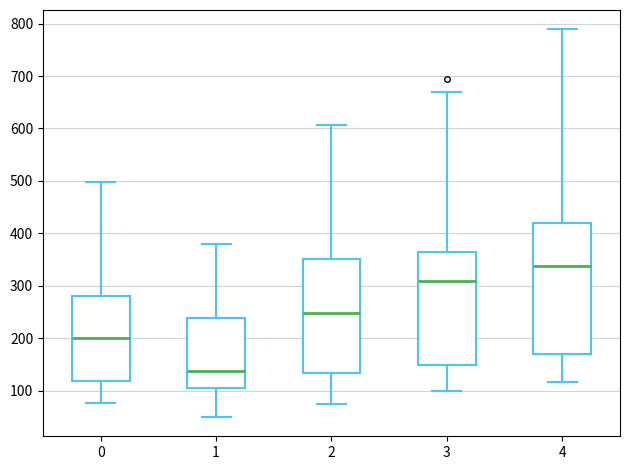

Which box has the lowest median line?

1